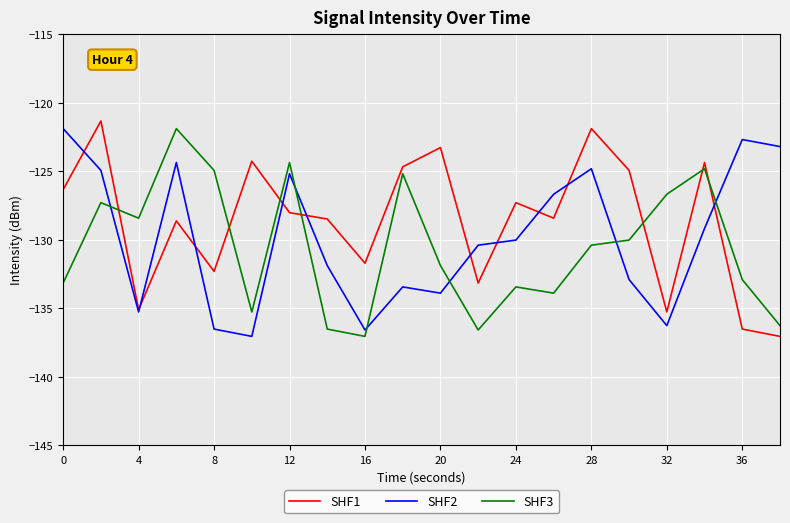

How many times do SHF3 and SHF1 cross each other?

7